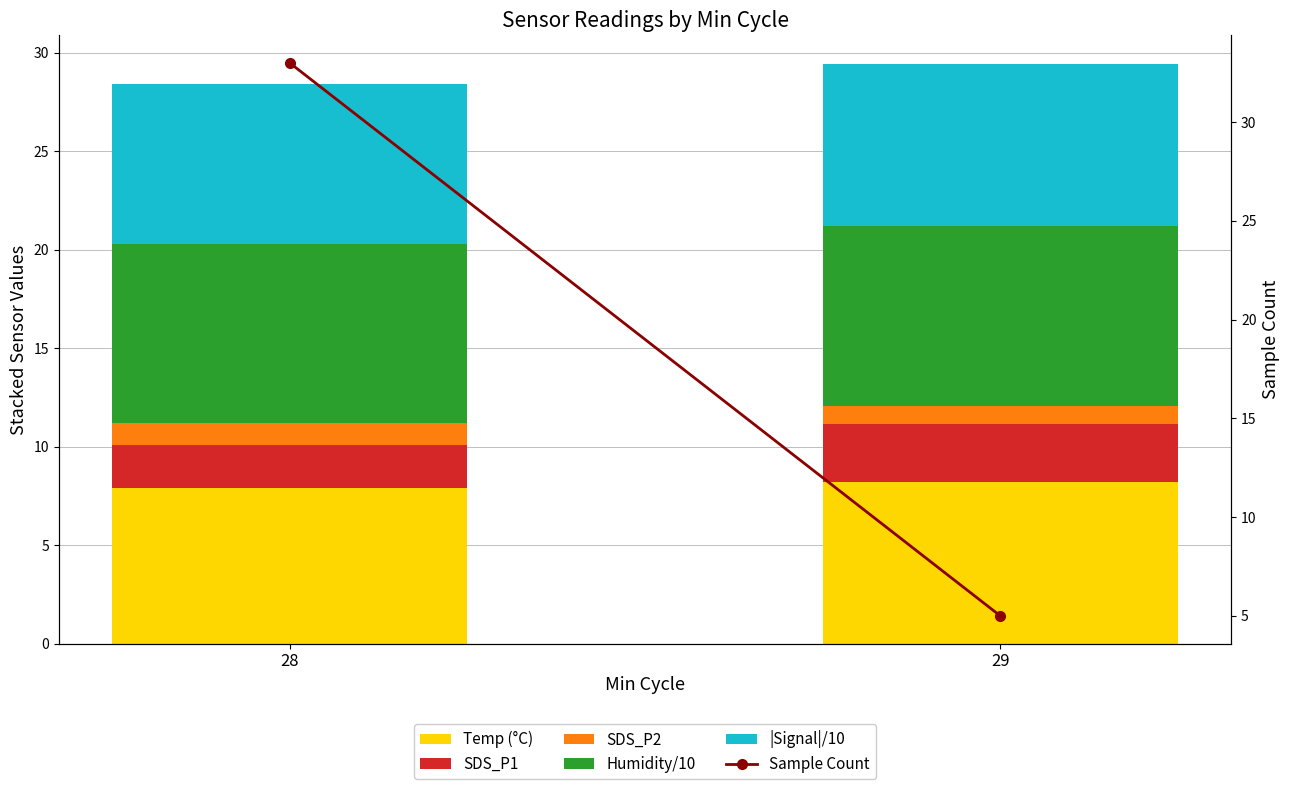

What is the smallest value displayed?

0.9